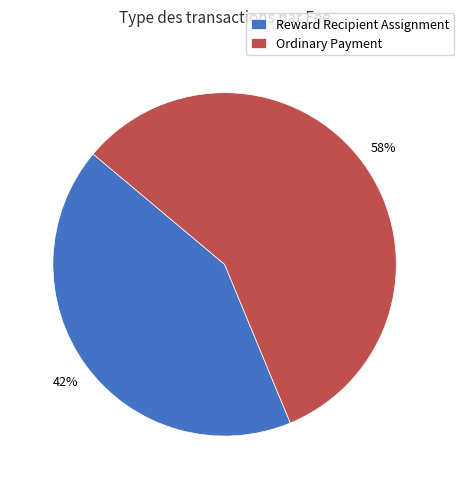

Count the number of slices in the pie.

2